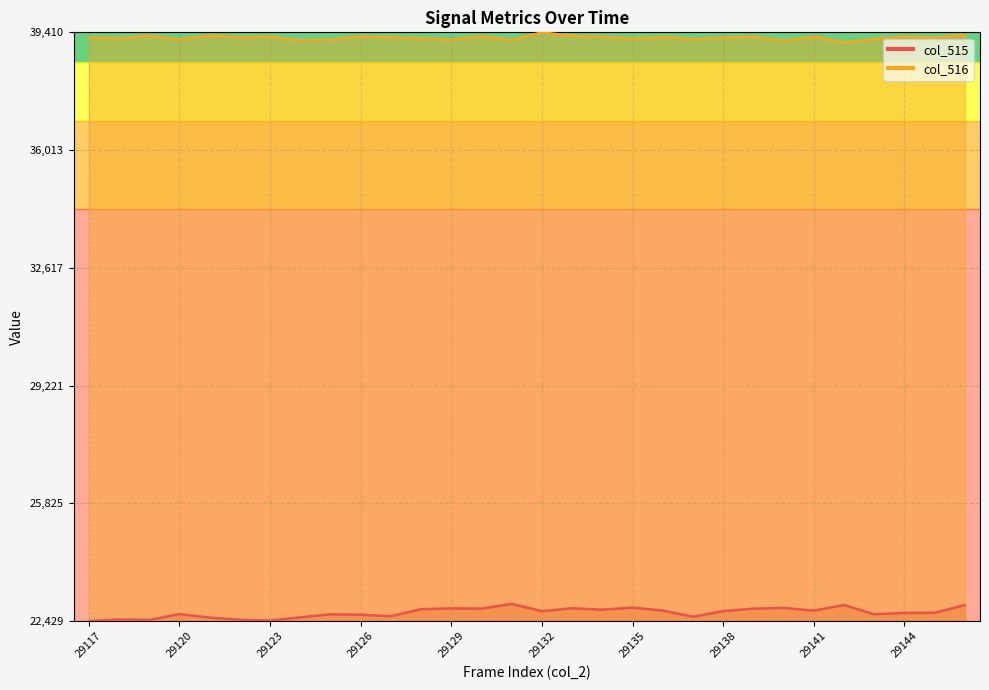

How many lines are shown in the chart?

2